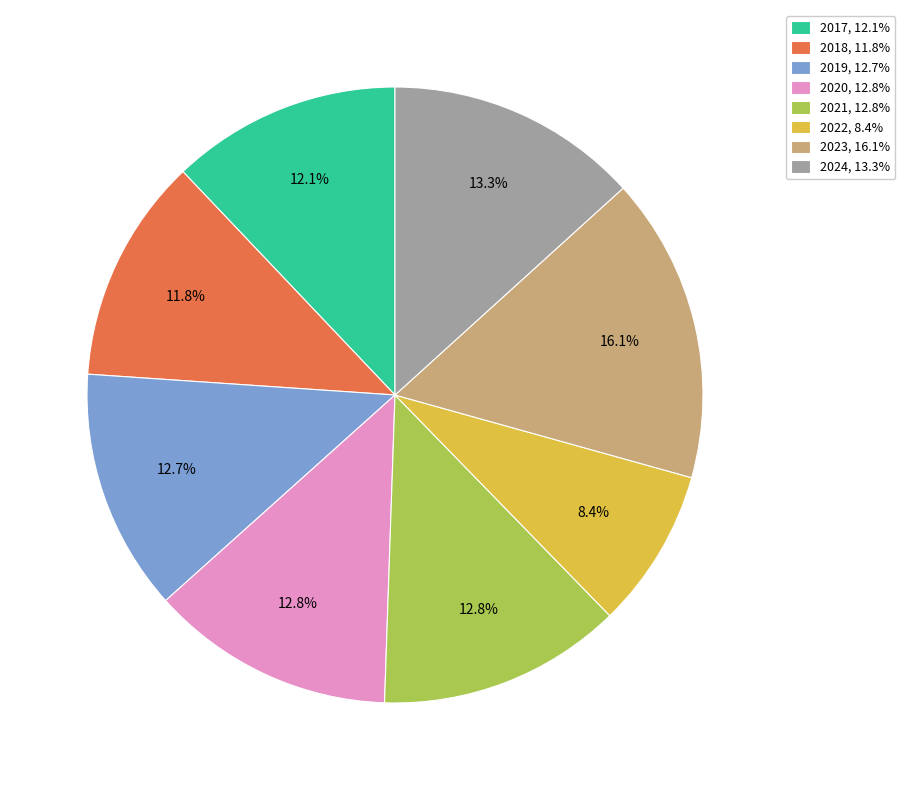

To the nearest percent, what is the combined percentage of 2023 and 2021?

29%